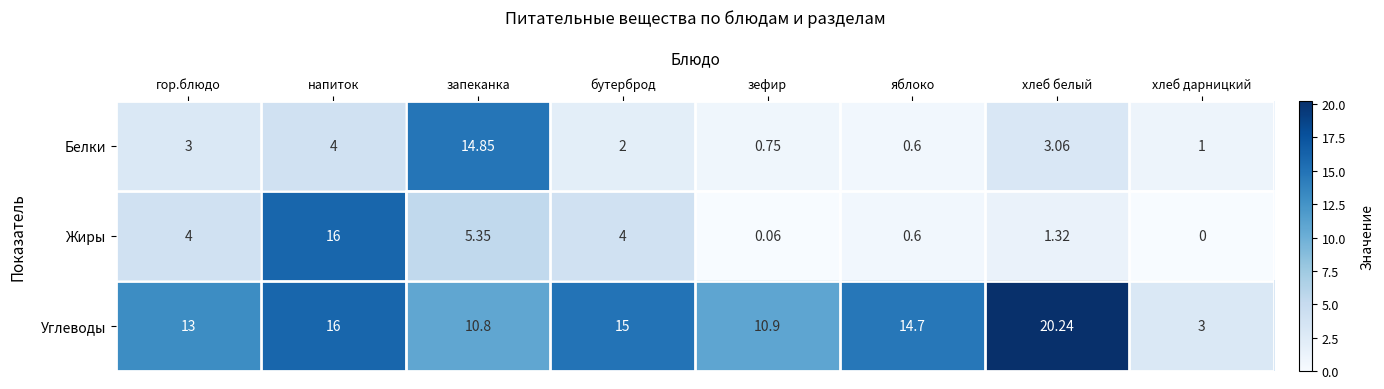

Where does the Углеводы series first go above 14?

напиток